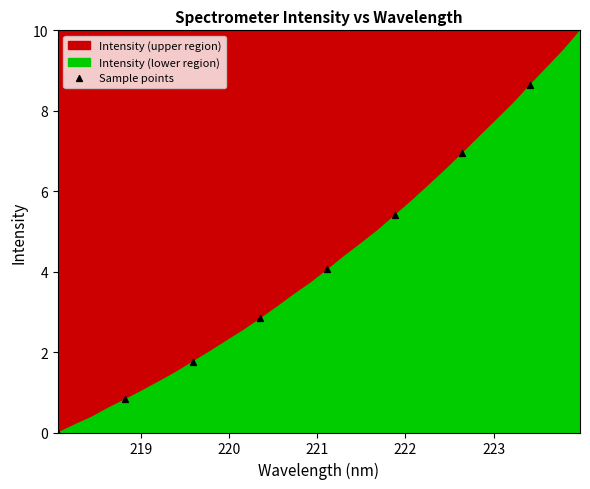

What is the range of X values (max minus min)?

5.3